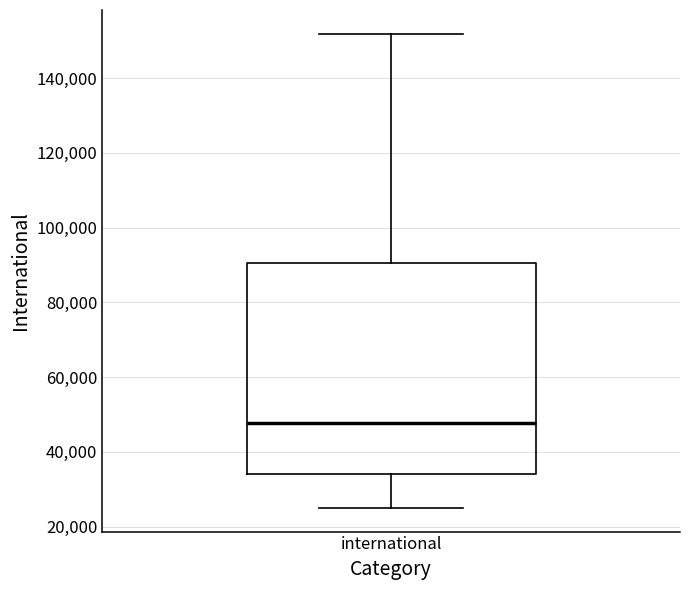

Read this box plot against the y-axis: the position of the median line, the range covered by the box, and the ends of both whiskers. The values are not printed on the chart, so give them approximately, as read against the axis.

median 48000, box 34000 to 90000, whiskers 26000 to 152000